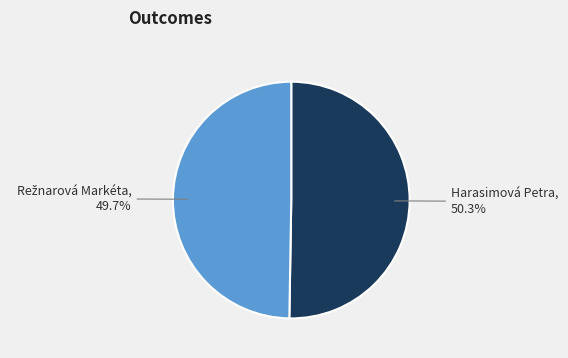

Is there a majority slice in this chart?

Yes